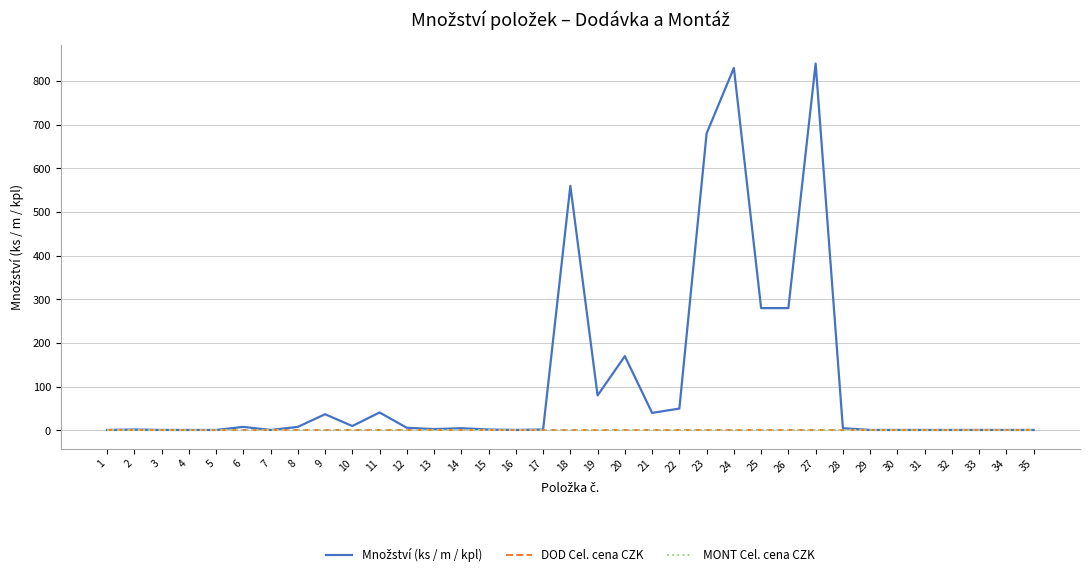

Does the chart display data point markers on the line(s)?

No